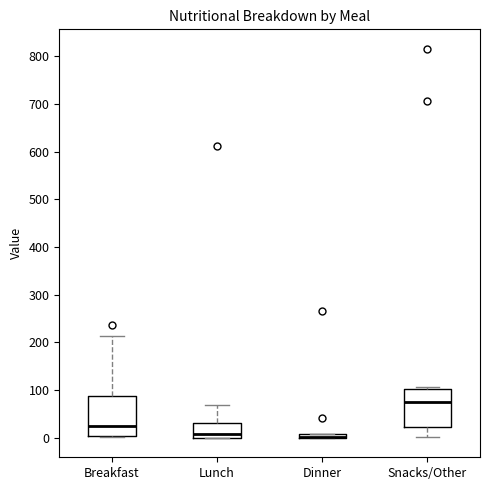

Where does the median line of the box for Snacks/Other sit on the y-axis? The values are not printed on the chart, so give them approximately, as read against the axis.

70